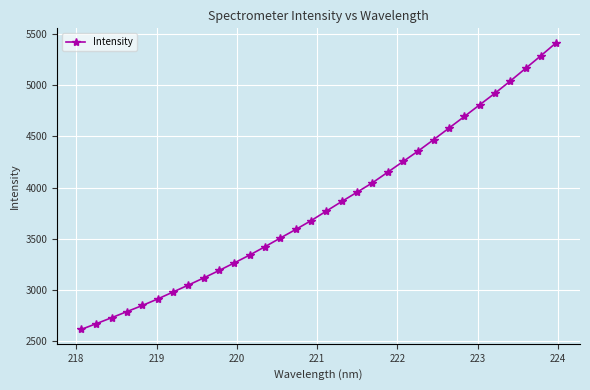

What is the value of the 22nd point from the left?

4255.1